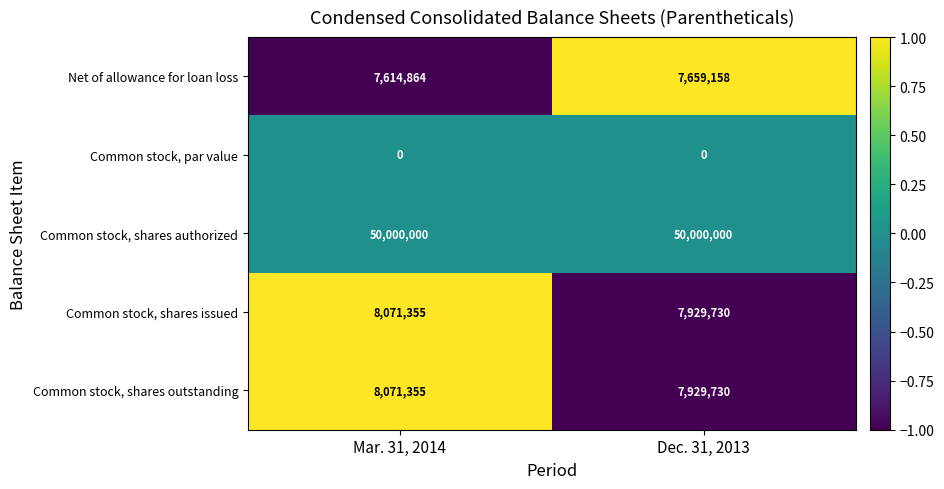

At which category is the sum across all series the highest?

Mar. 31, 2014